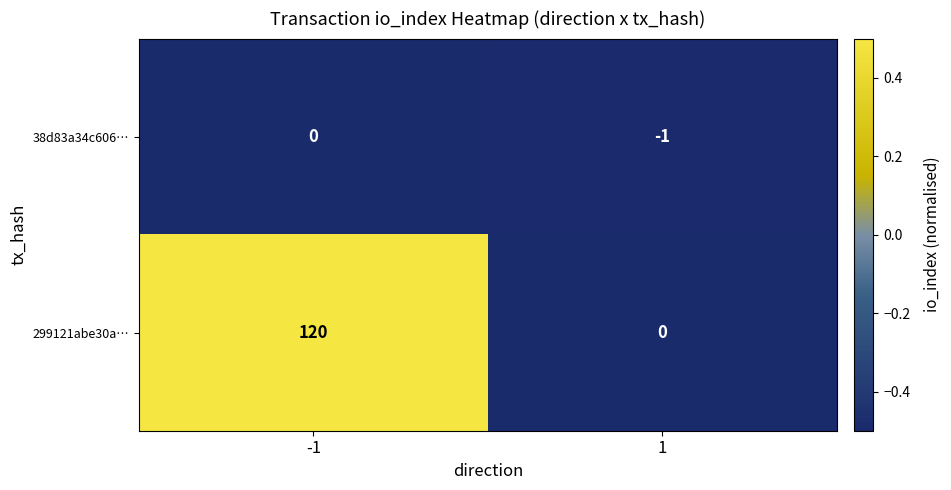

How many distinct data groups are displayed?

2